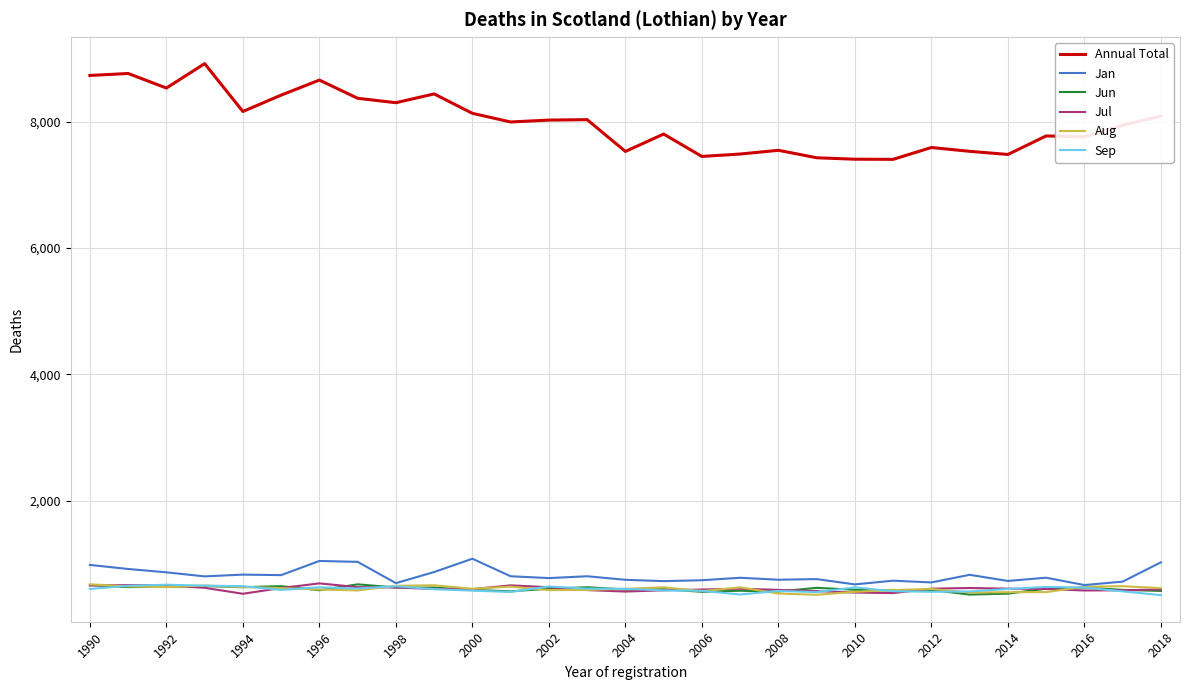

Which series has the largest total across all categories?

Annual Total